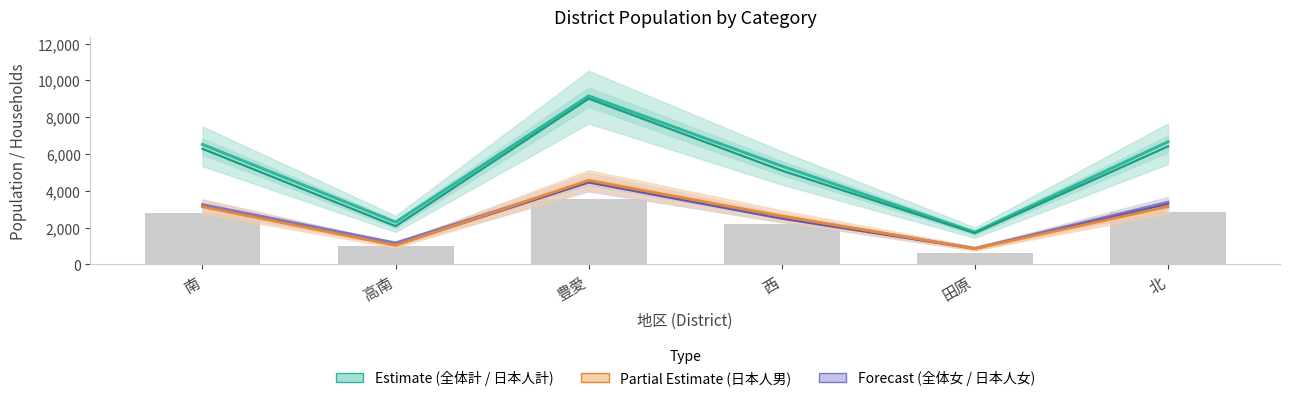

True or false: 日本人計 (Estimate inner) has a value of 9016 at 南.

False